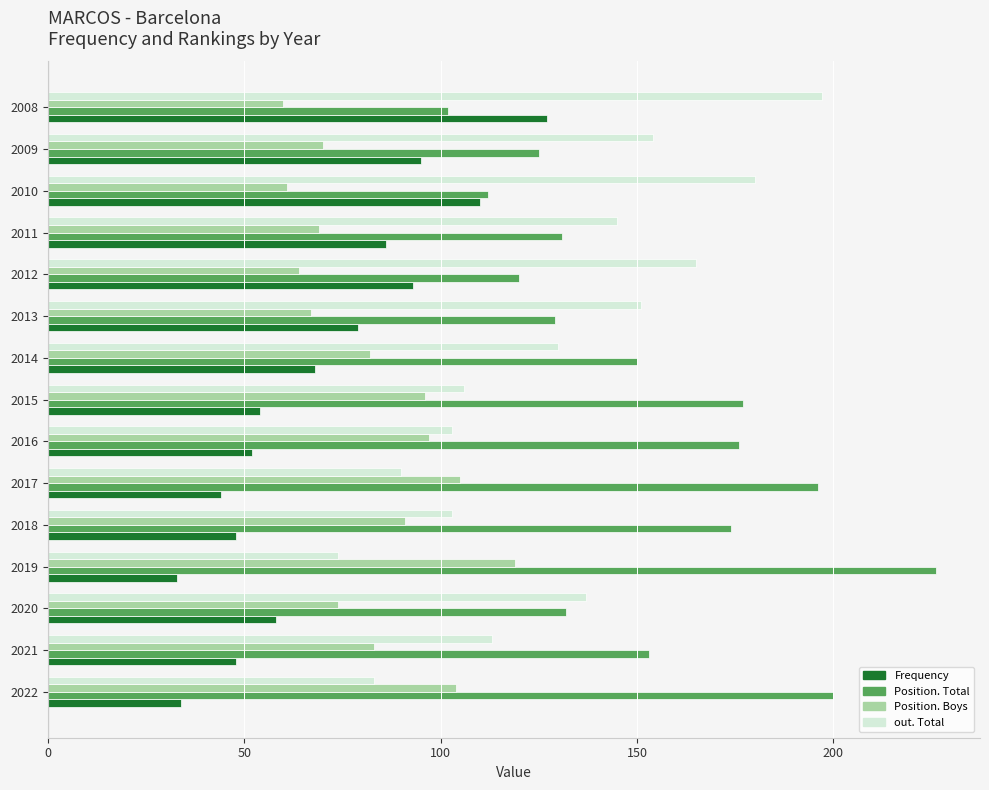

How many data points in Position. Boys are less than 82?

7